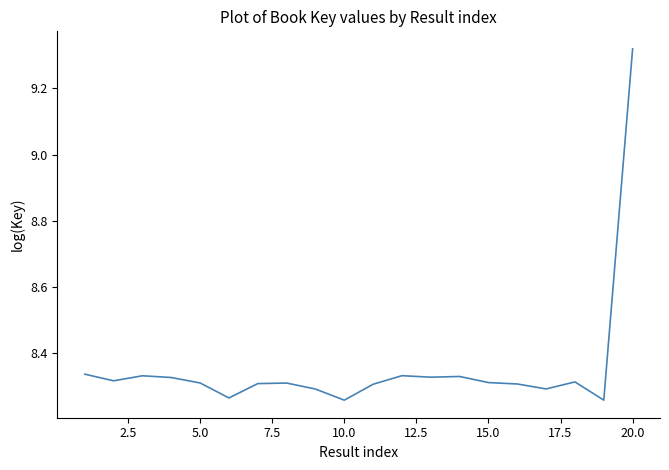

Which category has the highest value across all series?

20.0